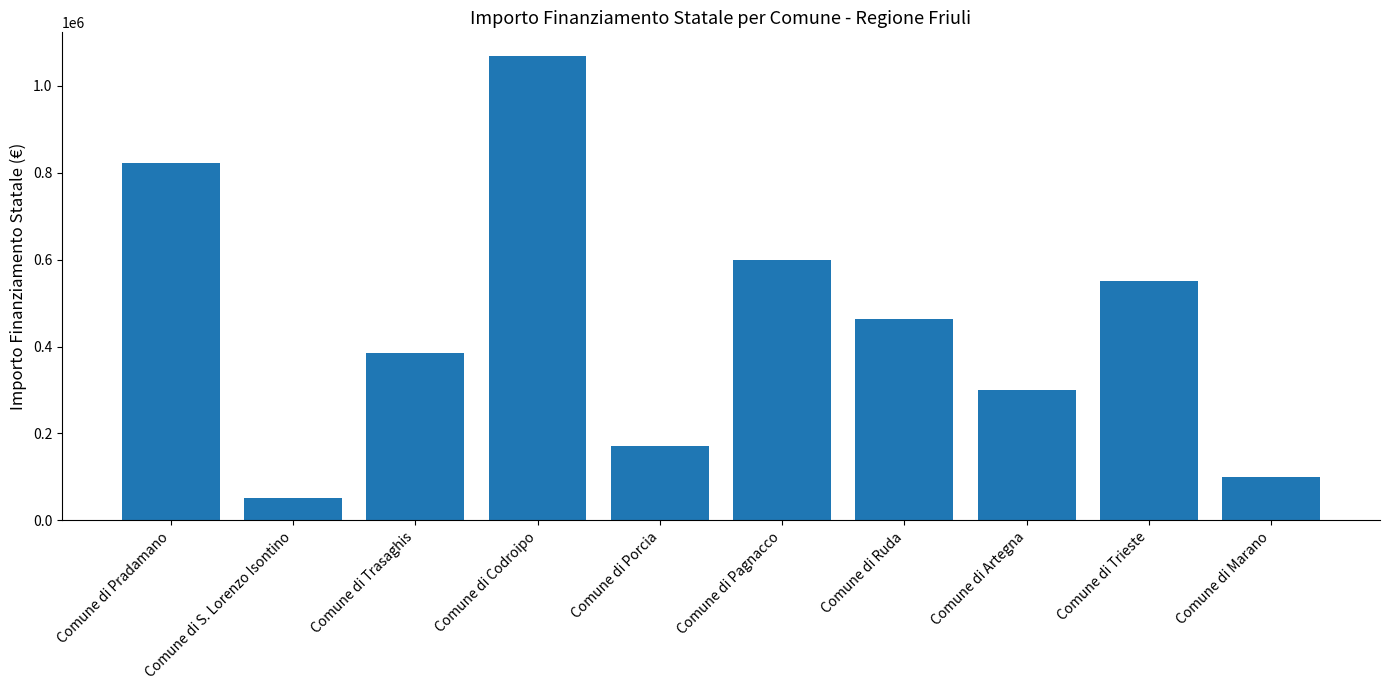

Reading right to left, what are all the values shown in this chart?

Comune di Marano=100000.0	Comune di Trieste=550000.0	Comune di Artegna=300000.0	Comune di Ruda=464500.0	Comune di Pagnacco=600000.0	Comune di Porcia=171425.0	Comune di Codroipo=1070000.0	Comune di Trasaghis=385000.0	Comune di S. Lorenzo Isontino=51600.0	Comune di Pradamano=822590.3